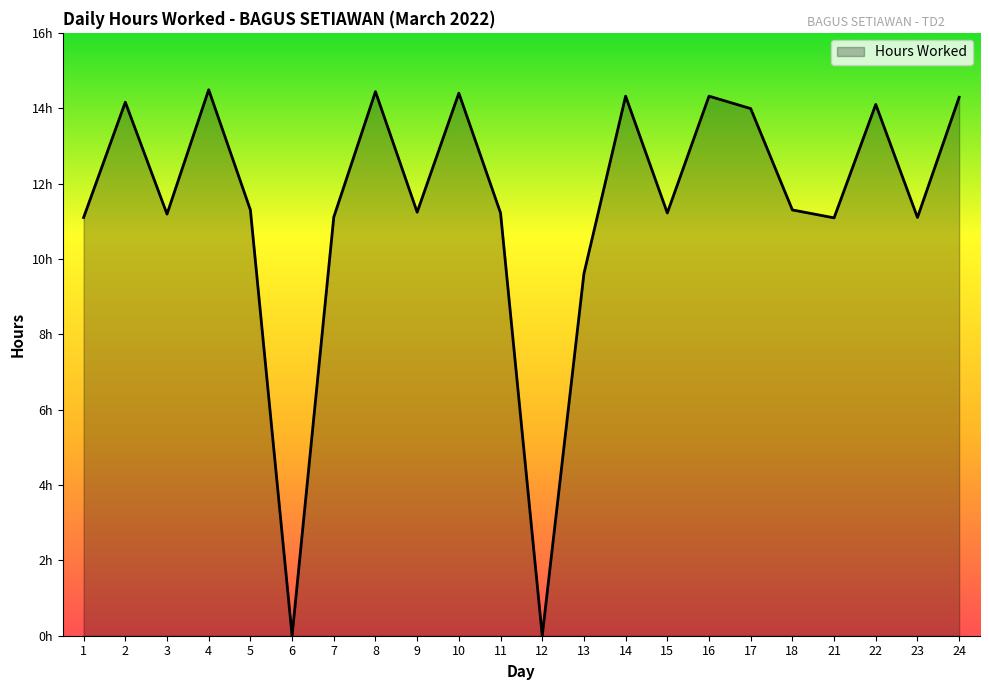

Does the chart display data point markers on the line(s)?

No